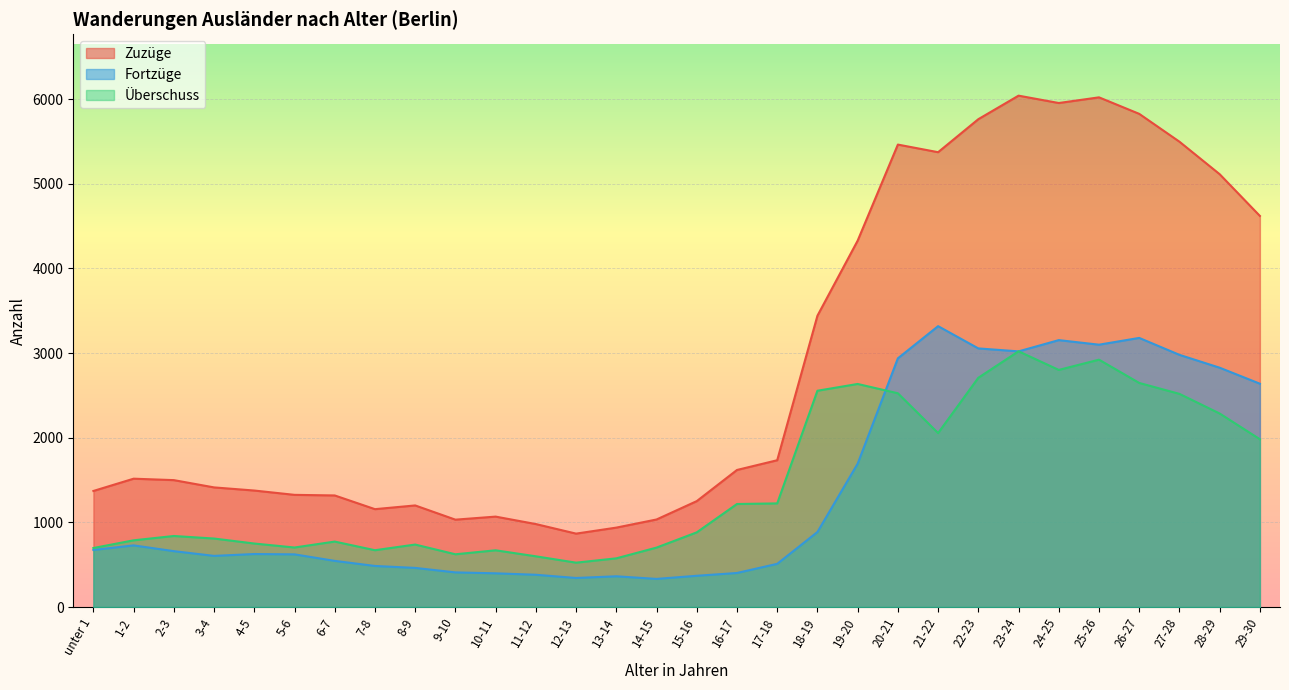

What is the value of the Zuzüge point at the 13th from the left?

867